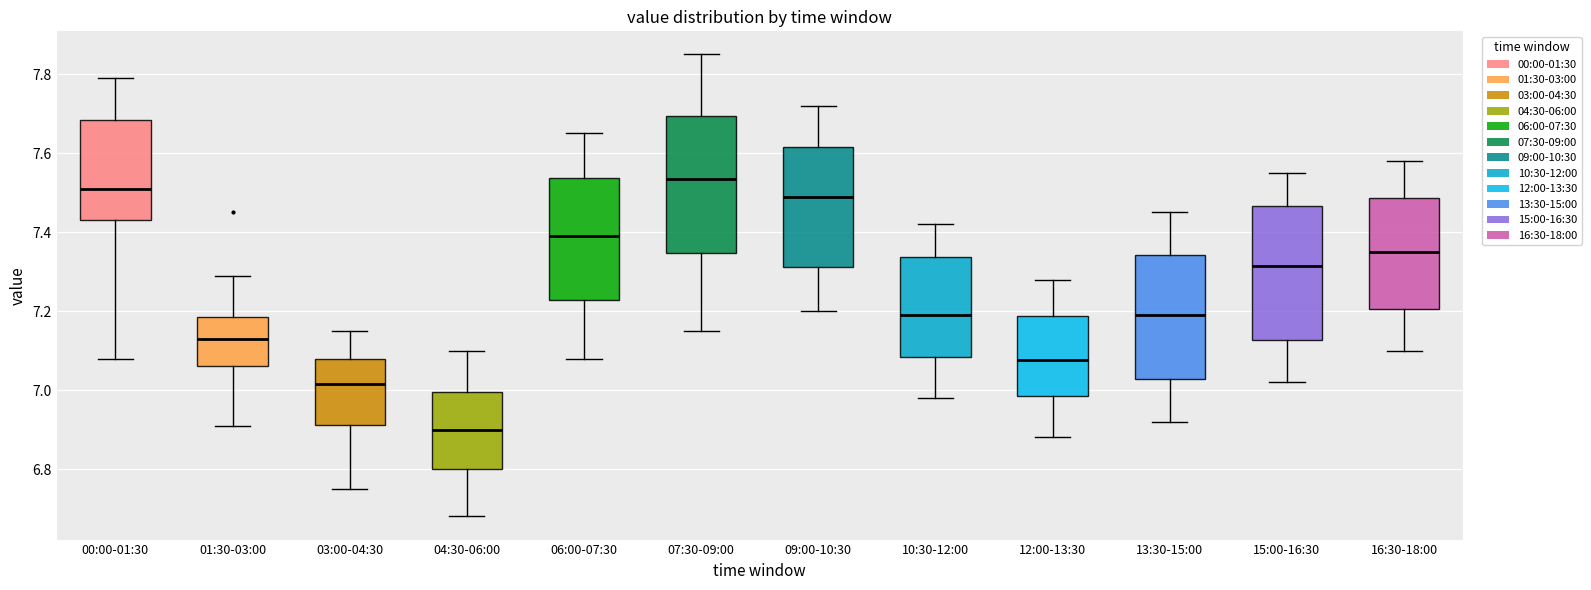

Which box has the highest median line?

07:30-09:00